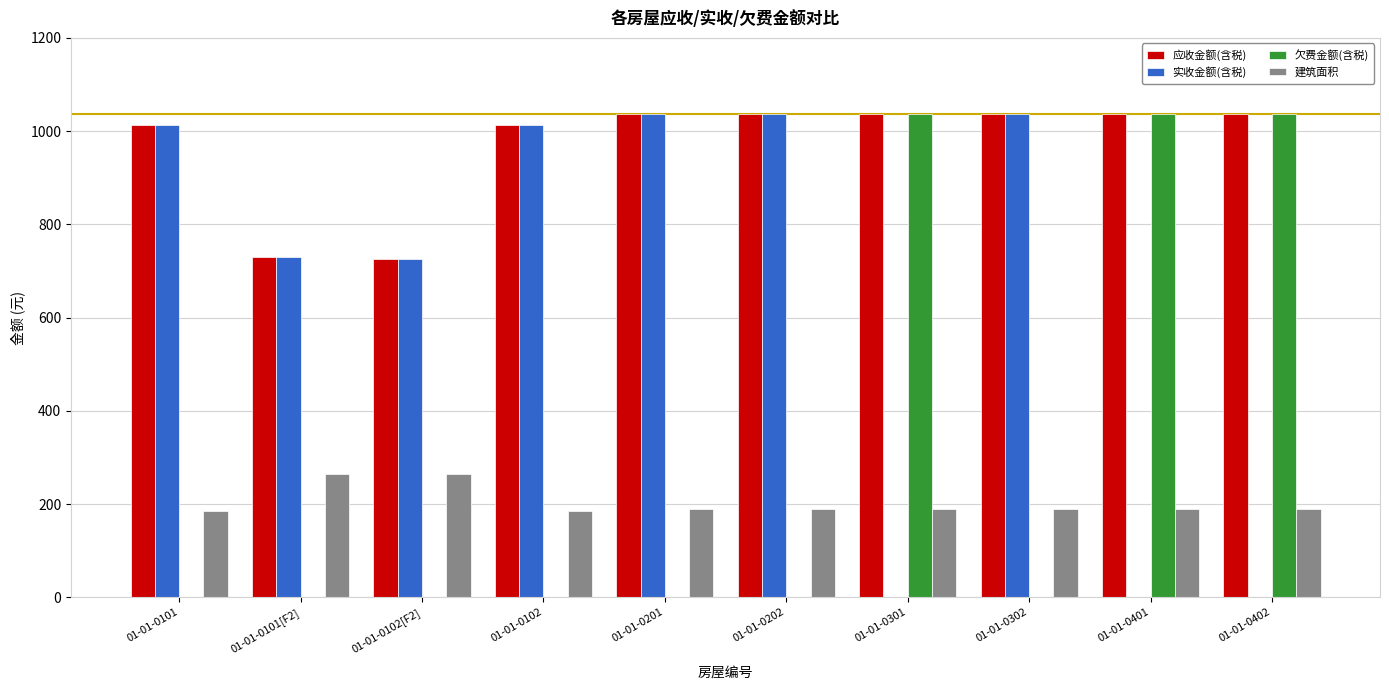

Which series has the largest total across all categories?

应收金额(含税)